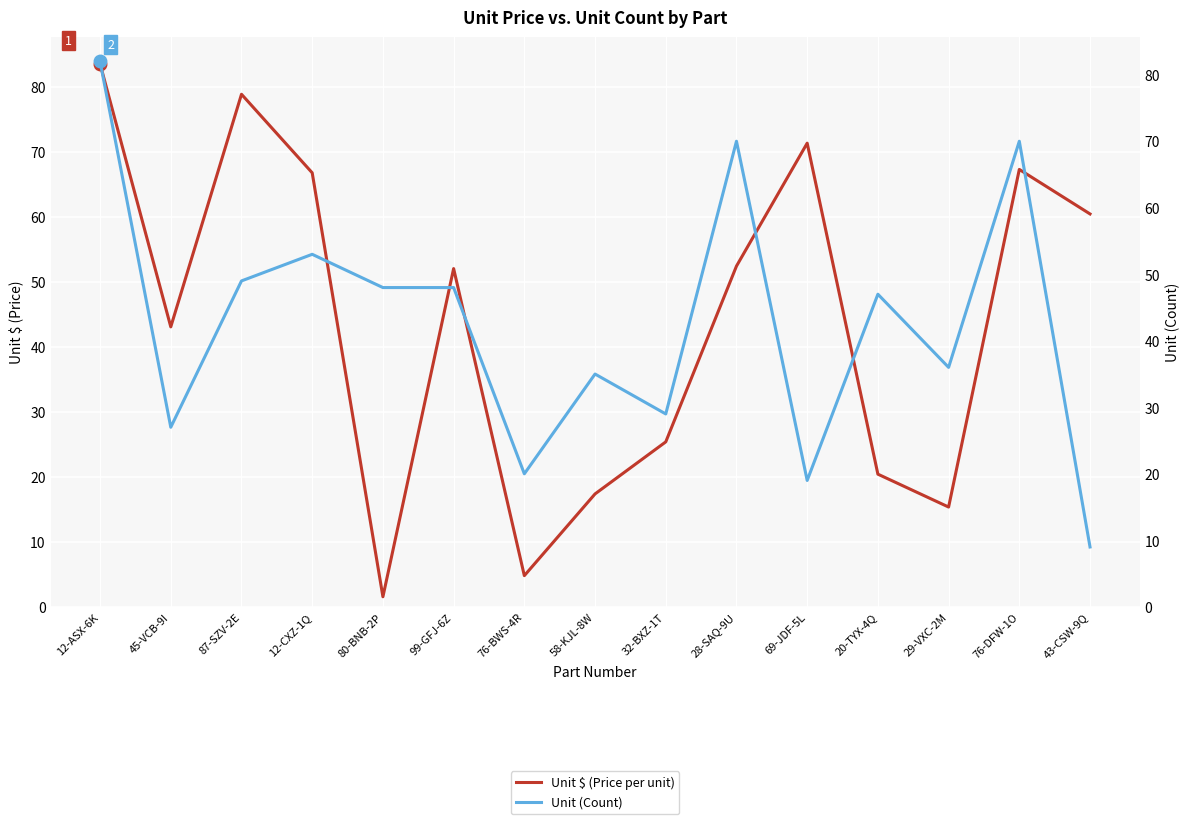

After their last crossing, which series has the higher values: Unit (Count) or Unit $ (Price per unit)?

Unit $ (Price per unit)